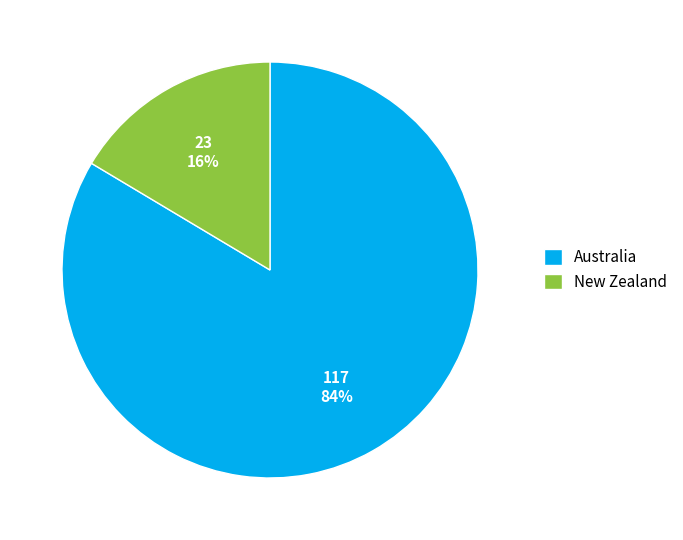

What is the largest slice in the pie chart?

Australia